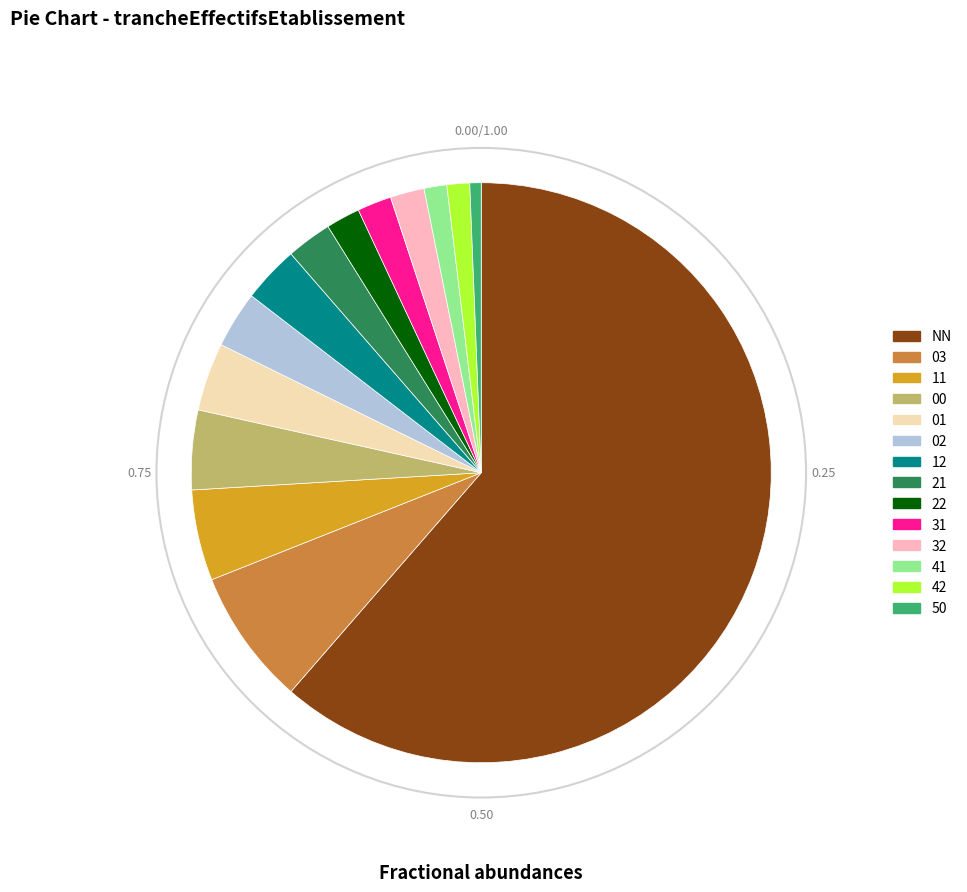

True or false: 11 accounts for 20% of the total.

False